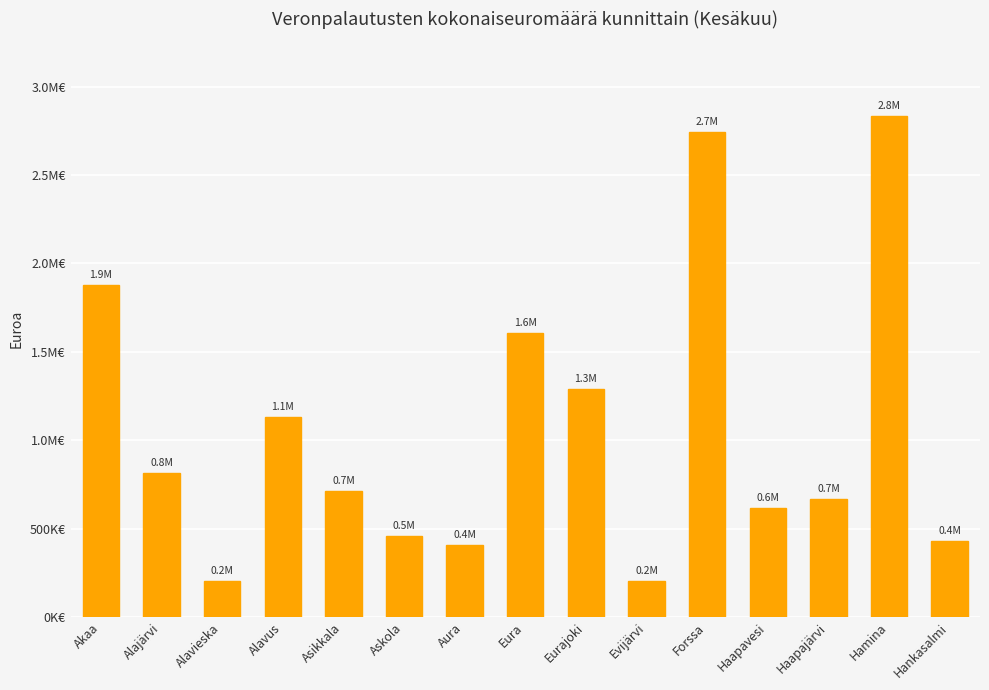

What is the label of the 15th bar from the left?

Hankasalmi